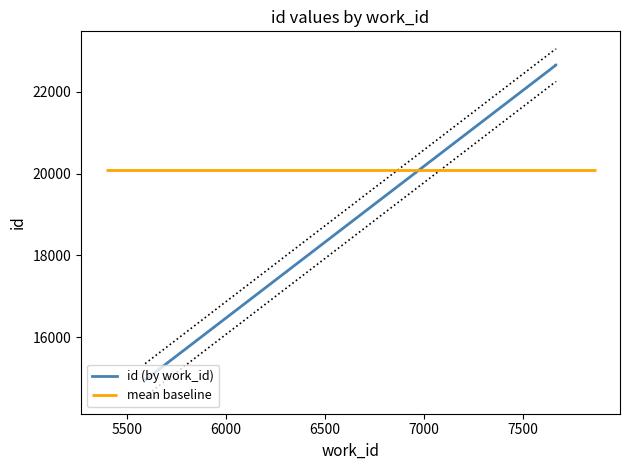

Reading right to left, what are all the values shown in this chart?

22655	22654	14953